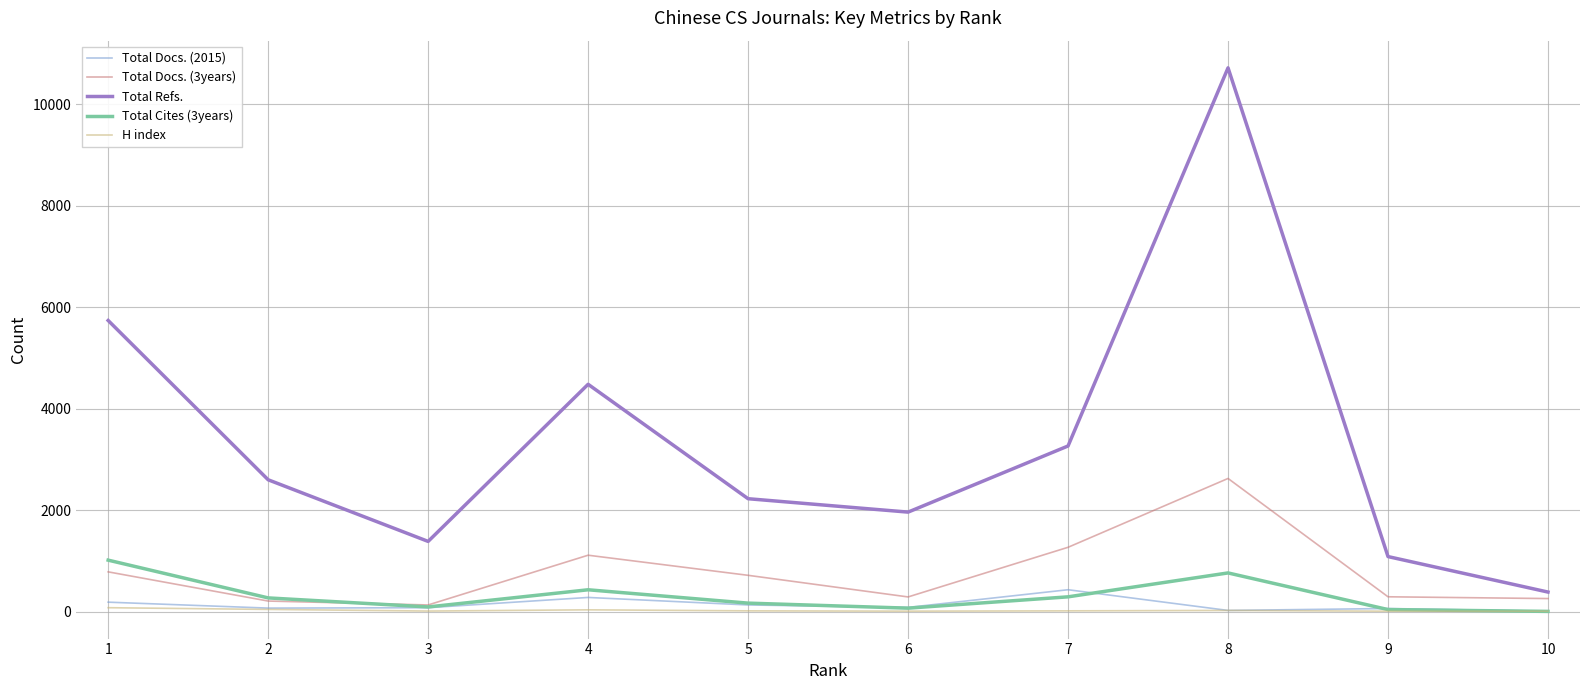

At which label does Total Cites (3years) first exceed 274?

1